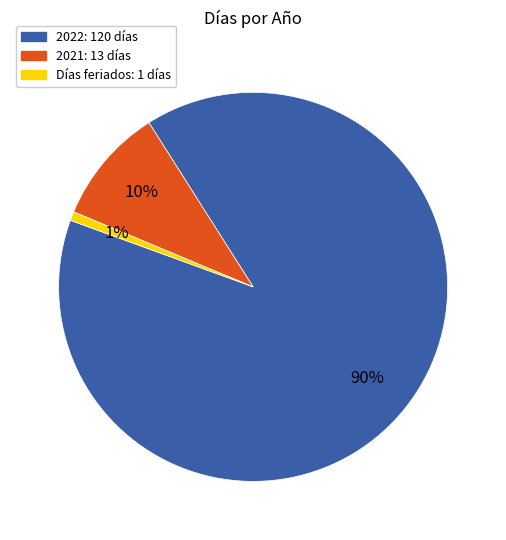

To the nearest percent, what is the average slice percentage?

33%